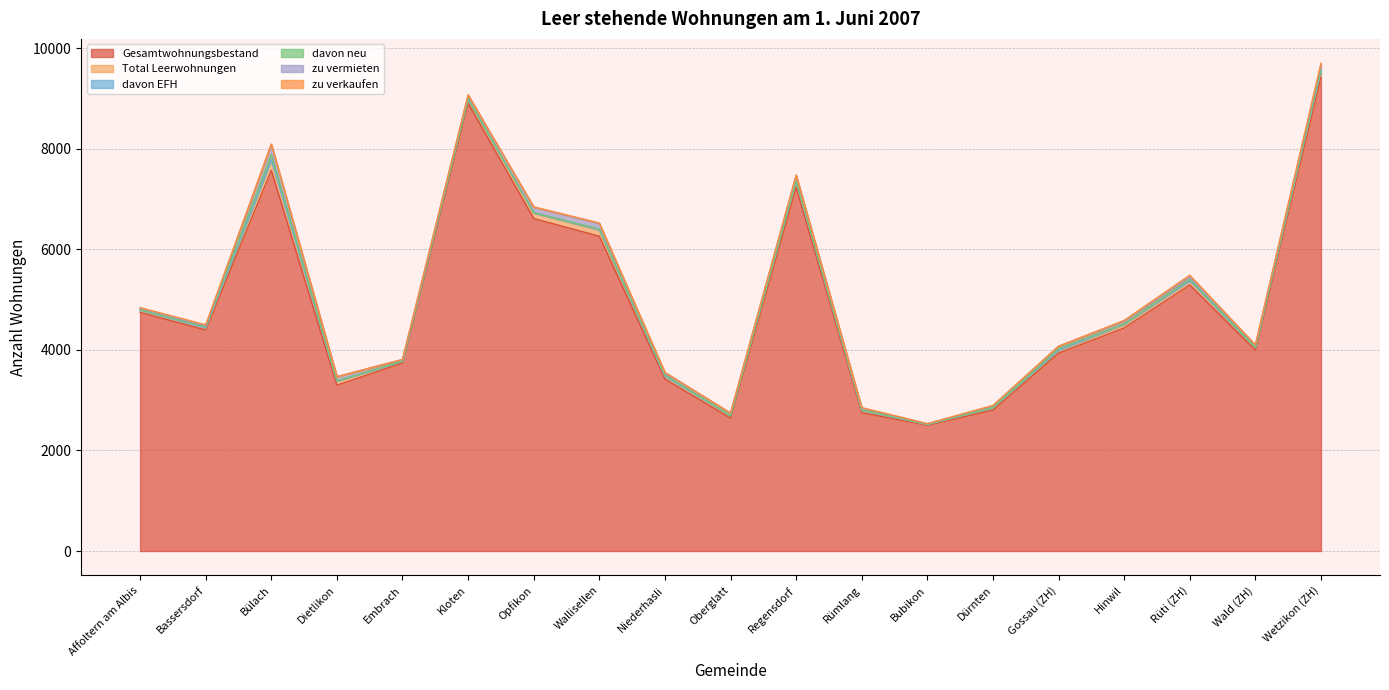

True or false: Gesamtwohnungsbestand and zu vermieten intersect in this chart.

False